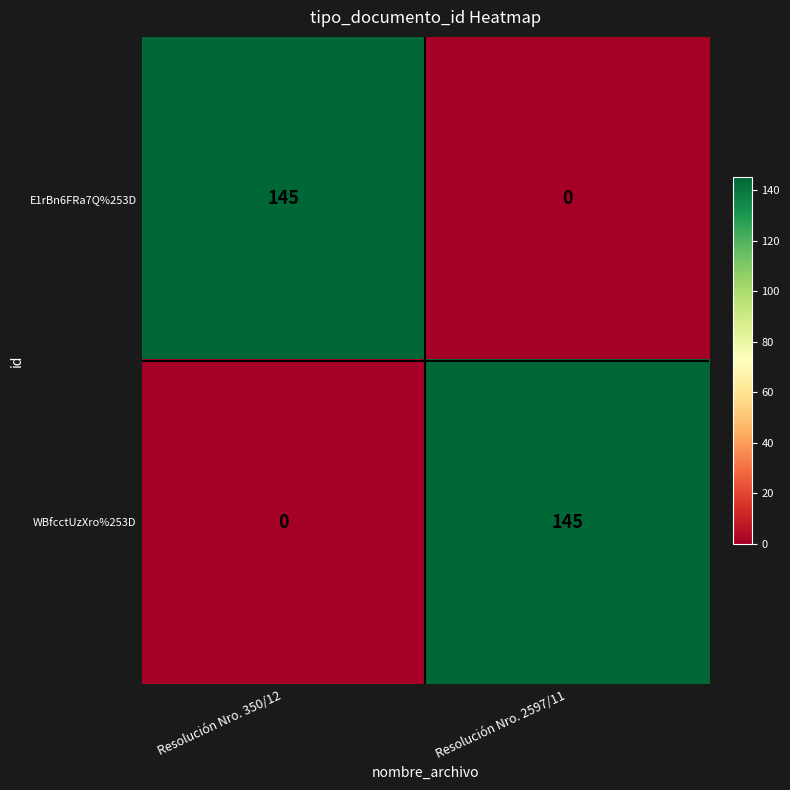

What is the difference between the highest and lowest values at Resolución Nro. 350/12?

145